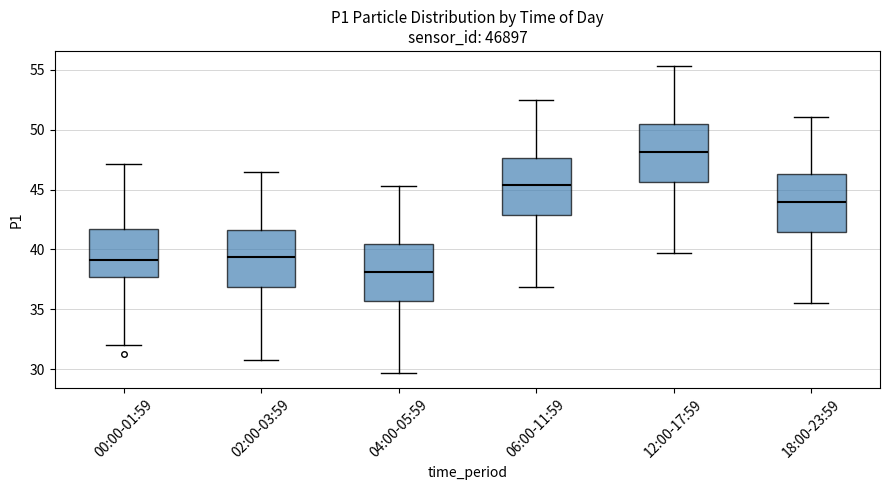

Reading left to right, read every box against the y-axis: the position of its median line, the range the box covers, and the ends of its whiskers. The values are not printed on the chart, so give them approximately, as read against the axis.

00:00-01:59: median 39.0, box 37.5 to 41.5, whiskers 32.0 to 47.0
02:00-03:59: median 39.5, box 37.0 to 41.5, whiskers 31.0 to 46.5
04:00-05:59: median 38.0, box 35.5 to 40.5, whiskers 29.5 to 45.5
06:00-11:59: median 45.5, box 43.0 to 47.5, whiskers 37.0 to 52.5
12:00-17:59: median 48.0, box 45.5 to 50.5, whiskers 39.5 to 55.5
18:00-23:59: median 44.0, box 41.5 to 46.5, whiskers 35.5 to 51.0